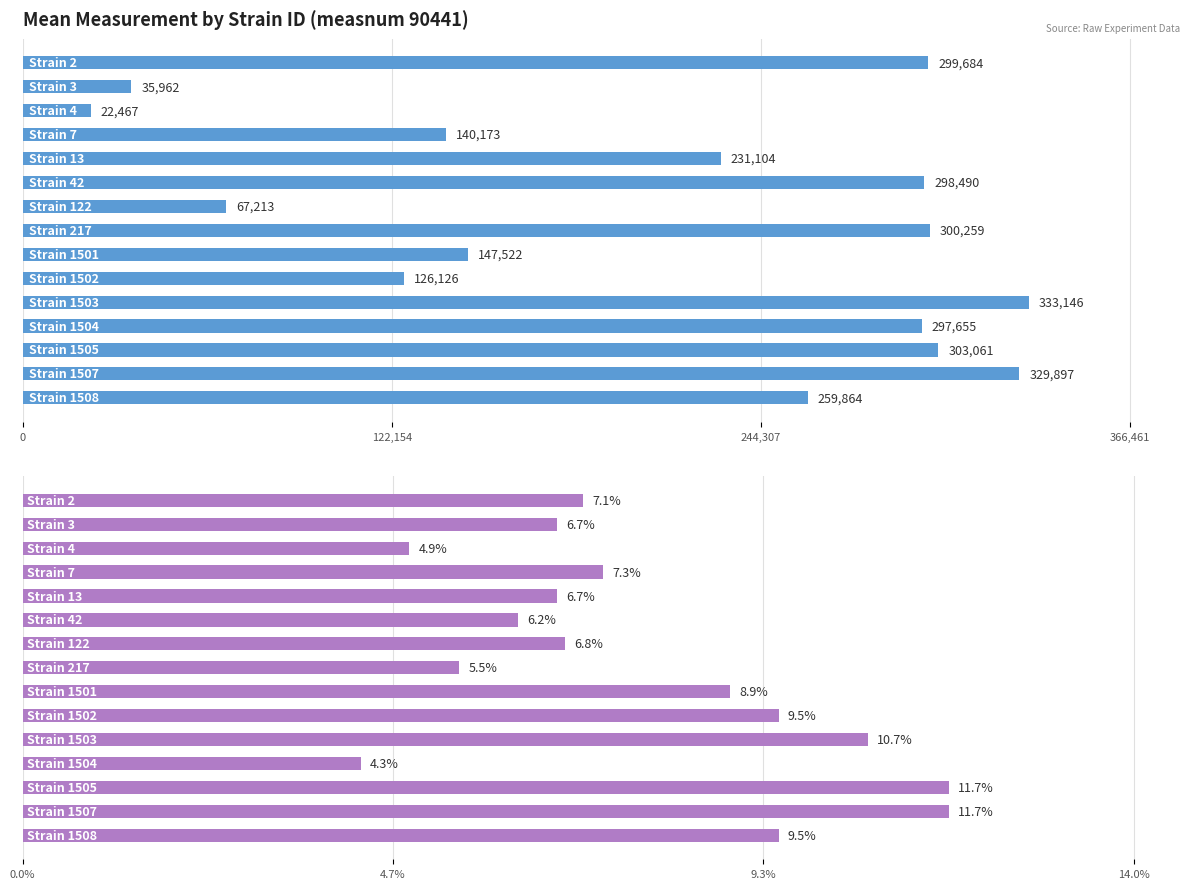

How many distinct data groups are displayed?

2